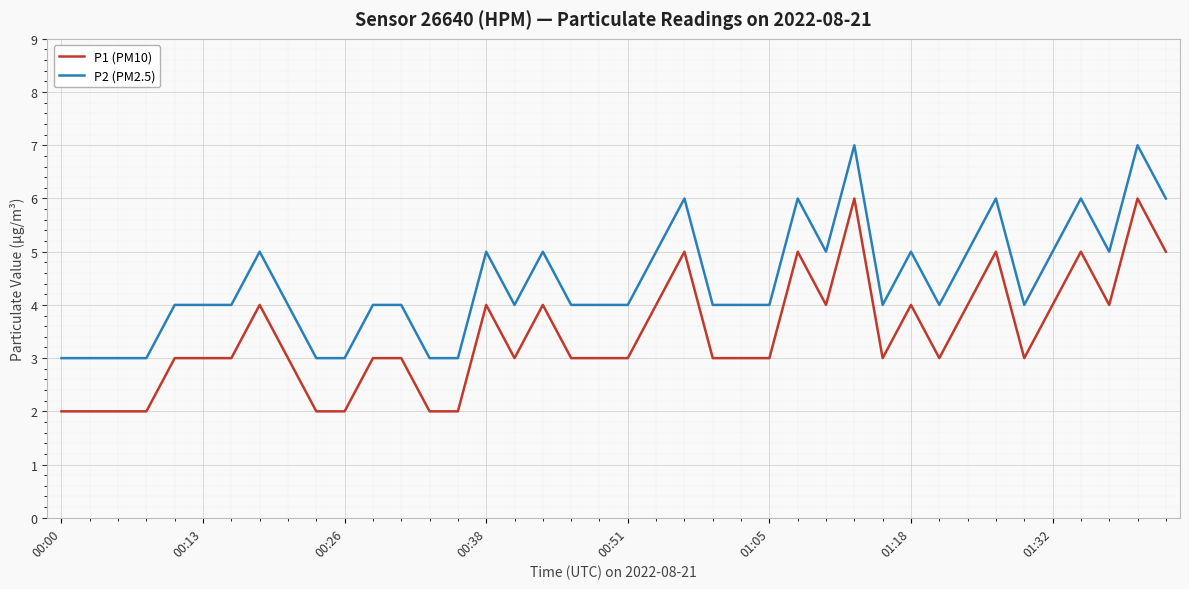

True or false: P1 (PM10) and P2 (PM2.5) cross at least once.

False